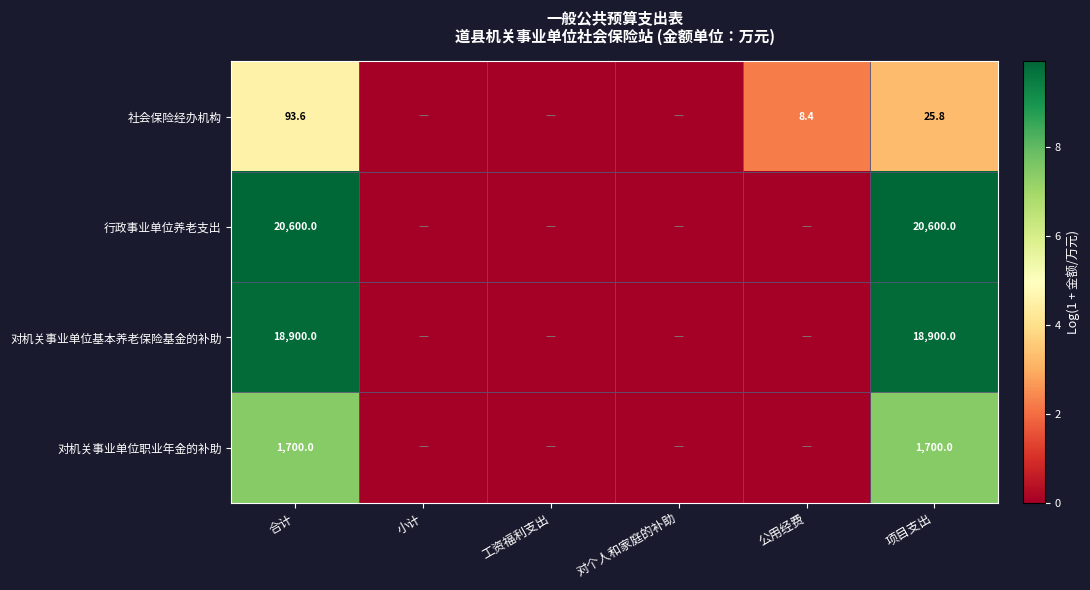

At 合计, list the series in order from smallest to largest.

社会保险经办机构, 对机关事业单位职业年金的补助, 对机关事业单位基本养老保险基金的补助, 行政事业单位养老支出